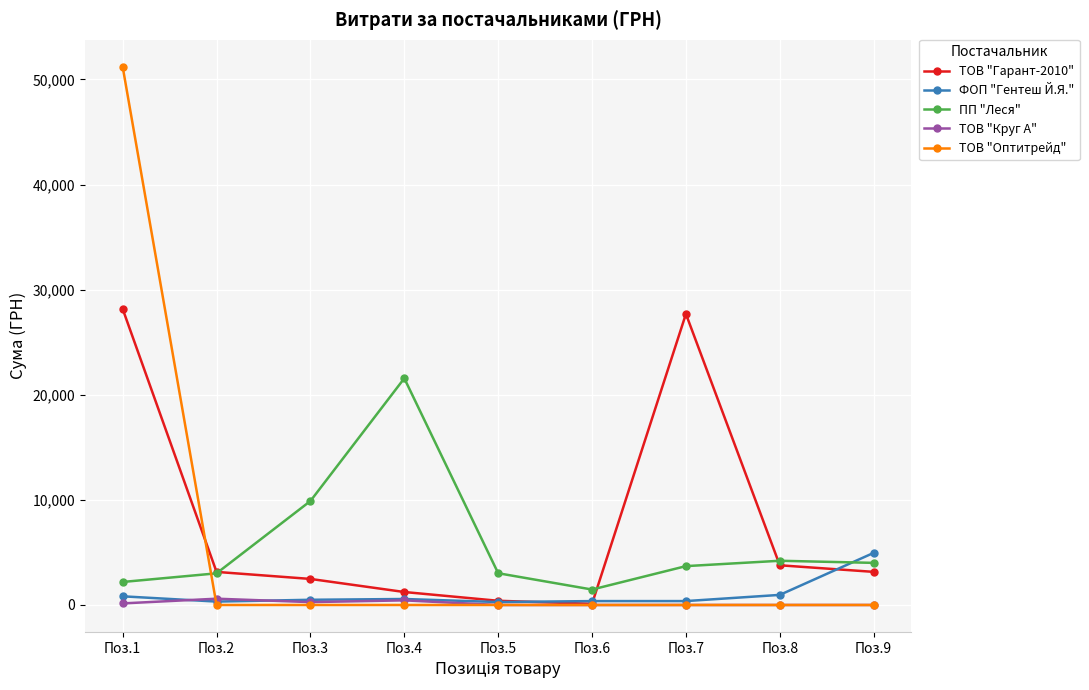

How many data points in ТОВ "Гарант-2010" are less than 3147?

4